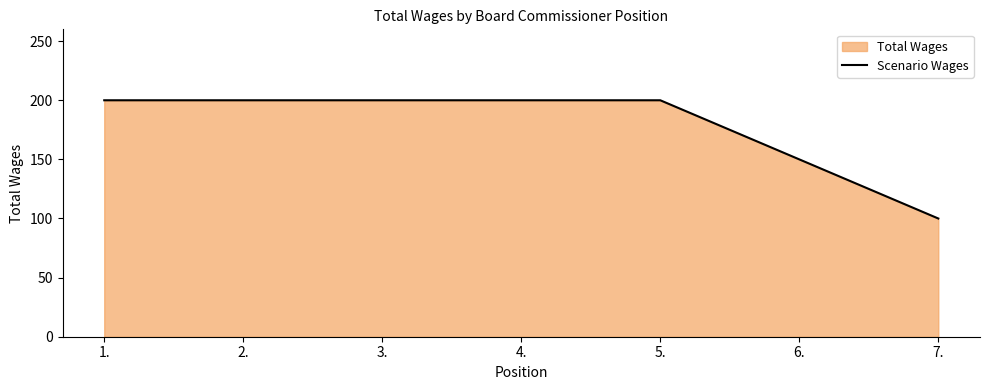

The chart shows a value of 29 at 7.. True or false?

False